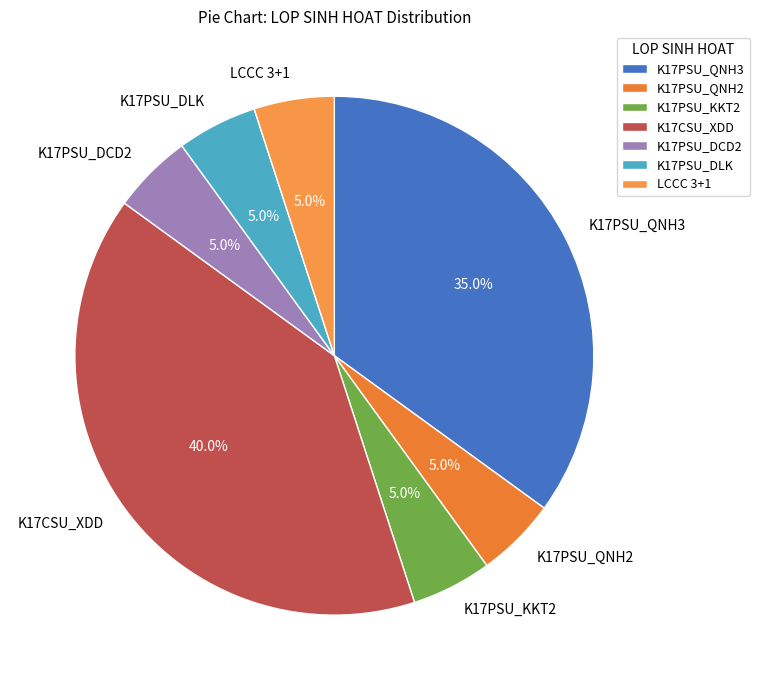

Does K17PSU_DLK represent more than half of the total?

No